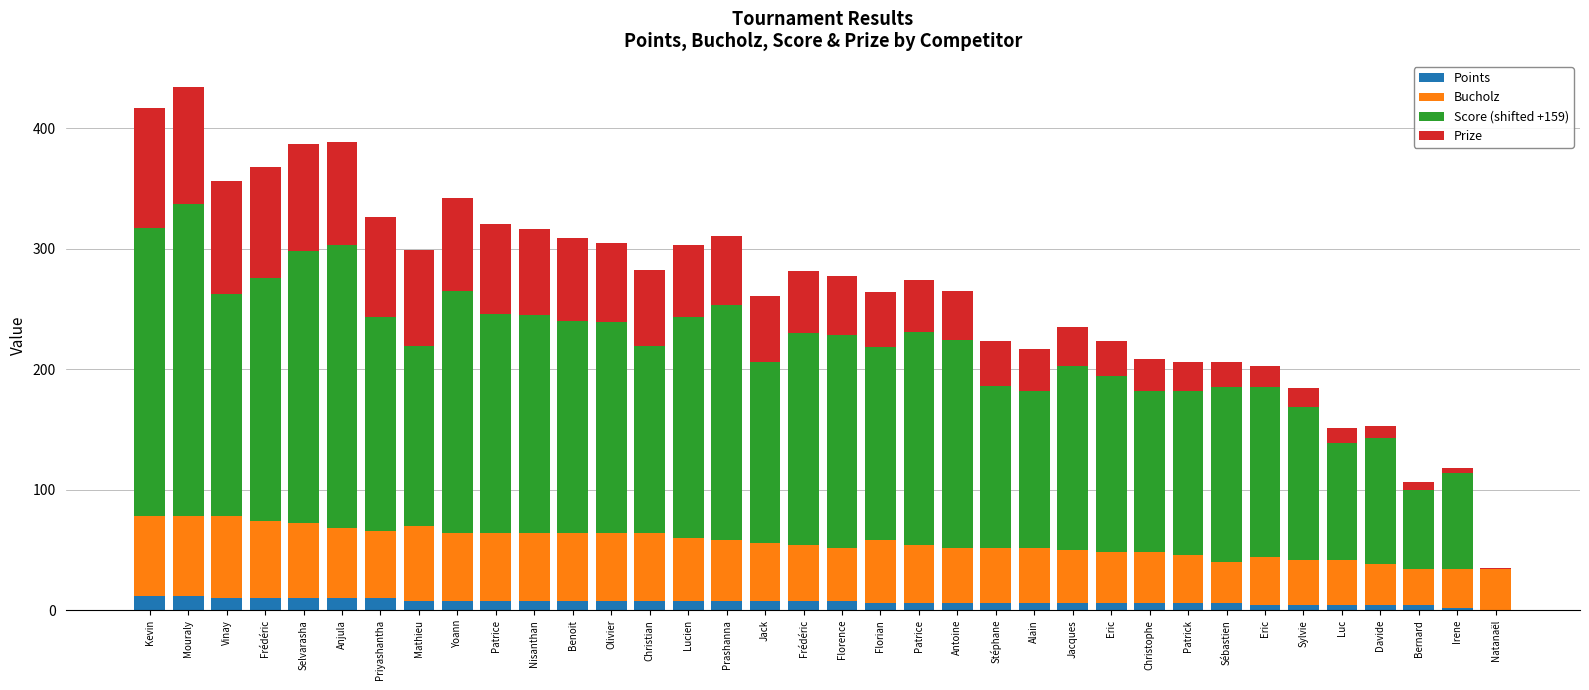

True or false: Prize has a value of 31.7 at Sébastien.

False